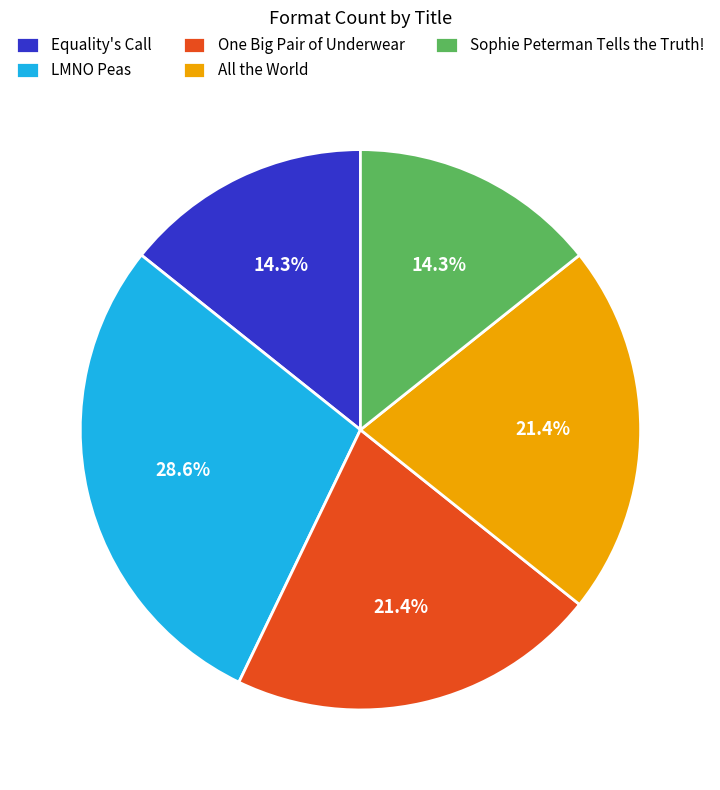

Between Sophie Peterman Tells the Truth! and One Big Pair of Underwear, which is larger?

One Big Pair of Underwear